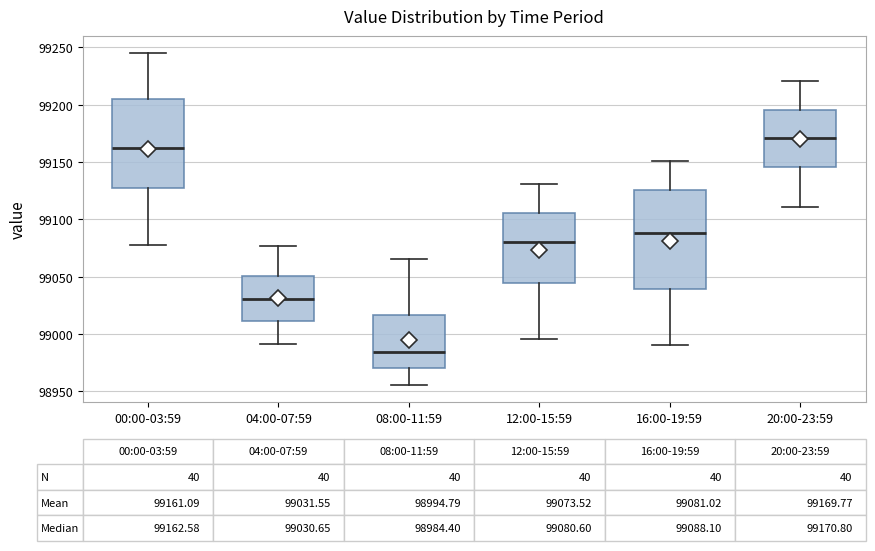

Comparing the boxes themselves (not the whiskers), which one is the tallest?

16:00-19:59